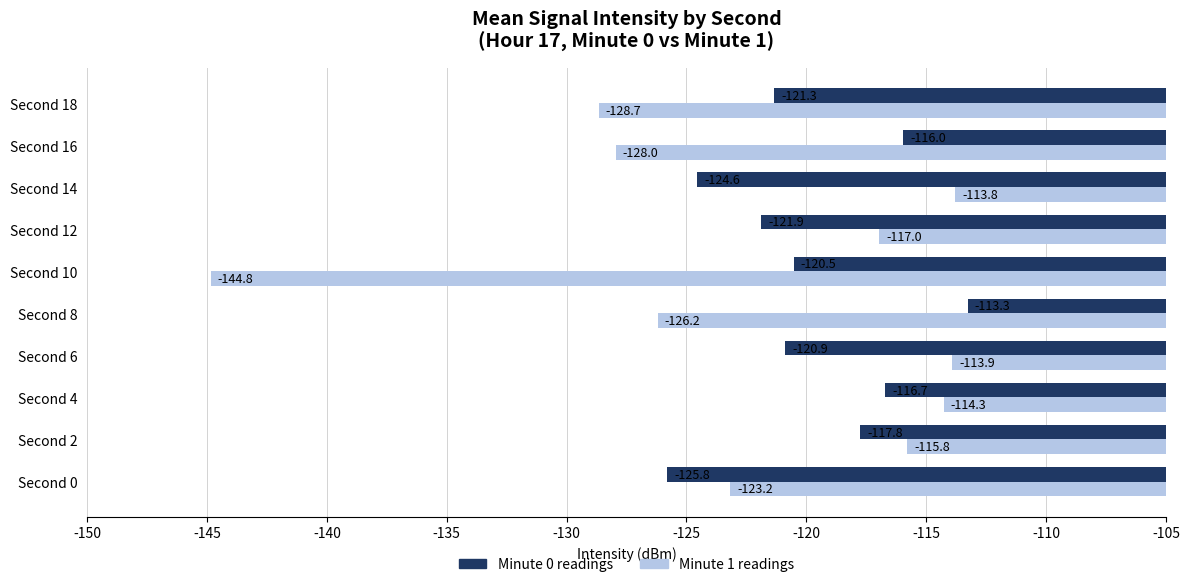

What value does the Minute 0 readings series have at Second 0?

-125.8